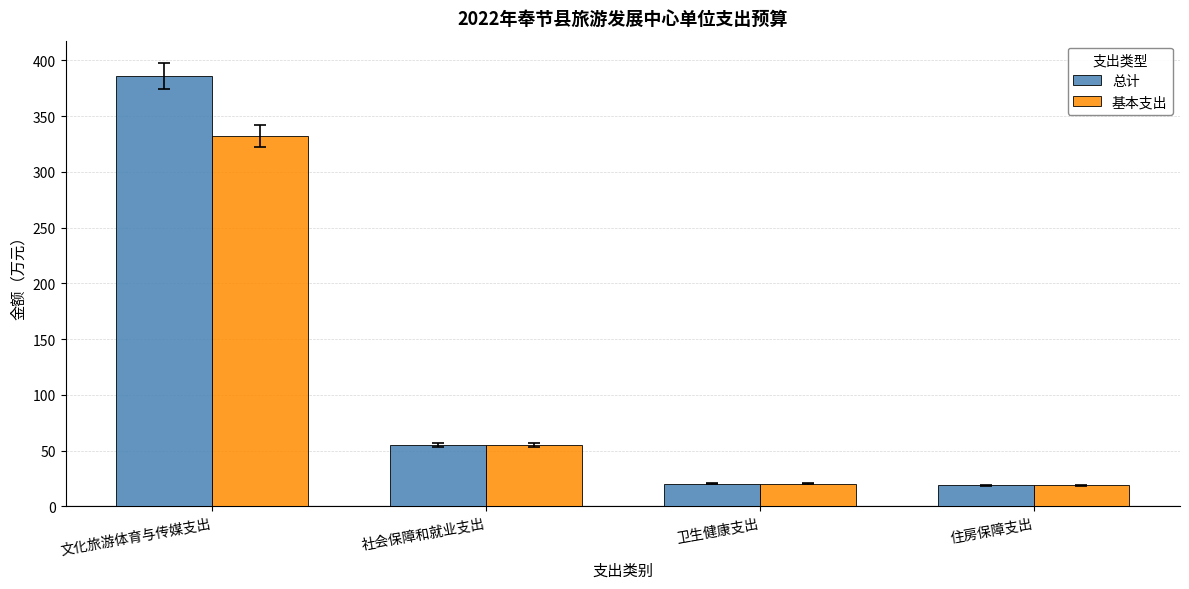

The 总计 series shows 20.5 at 卫生健康支出. True or false?

True